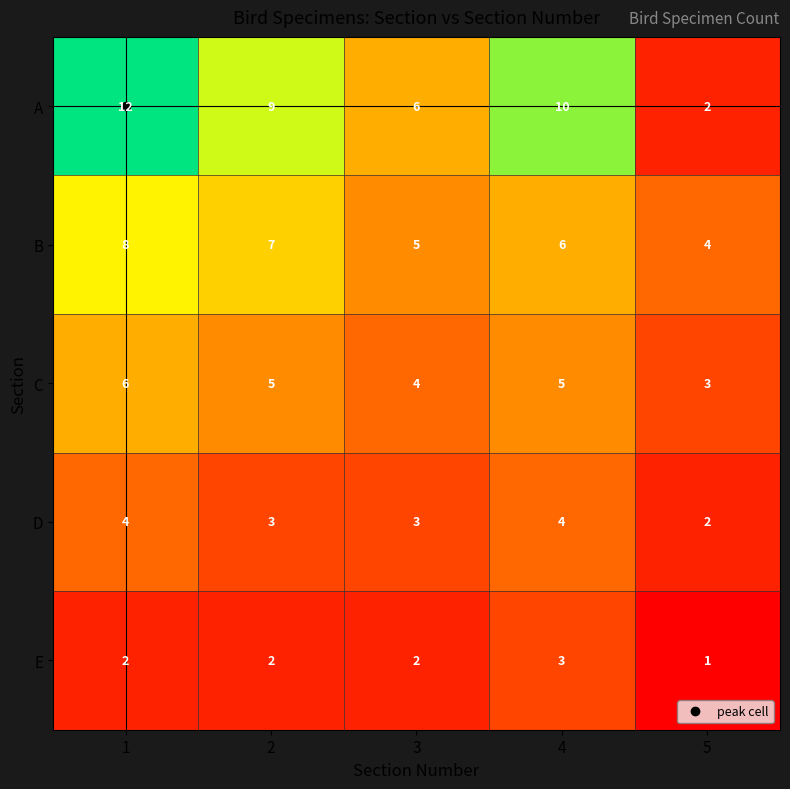

At 3, list the series in order from largest to smallest.

A, B, C, D, E